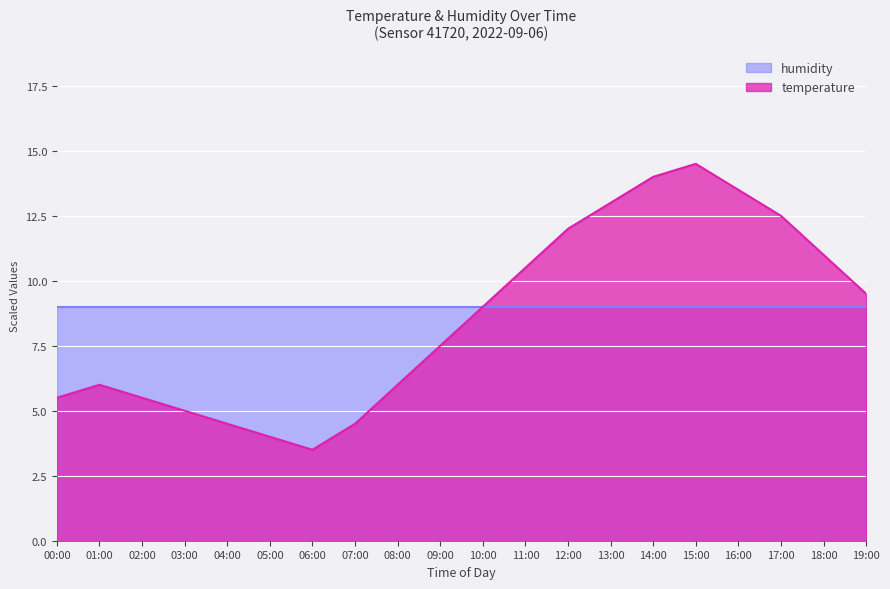

How many data points does each series have?

20